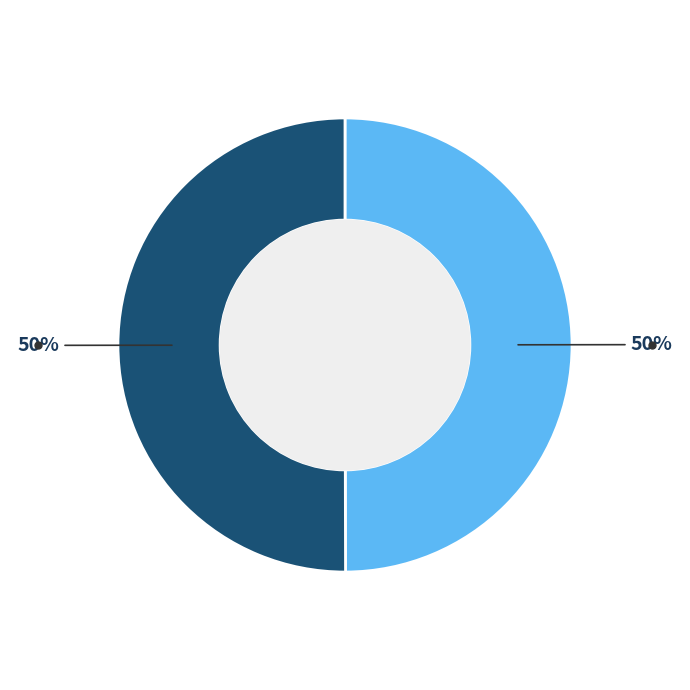

To the nearest percent, what is the average slice percentage?

50%